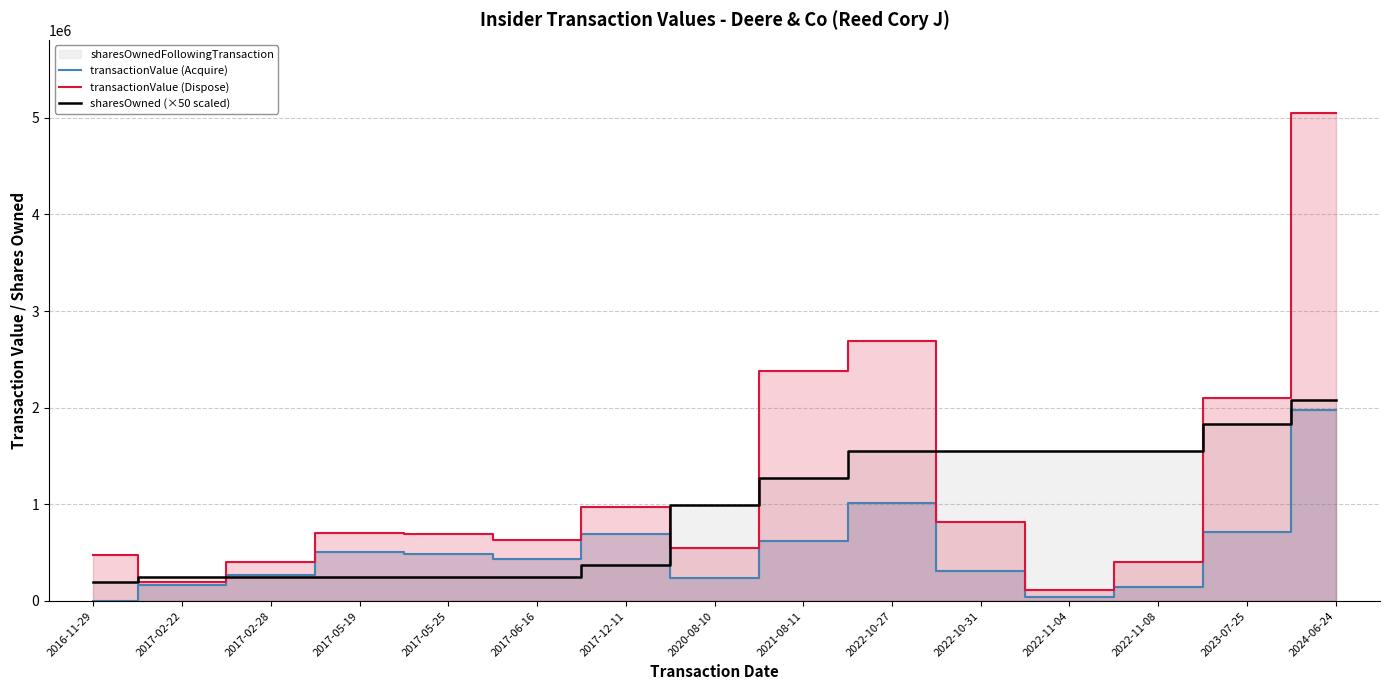

Which category has the lowest value across all series?

2016-11-29